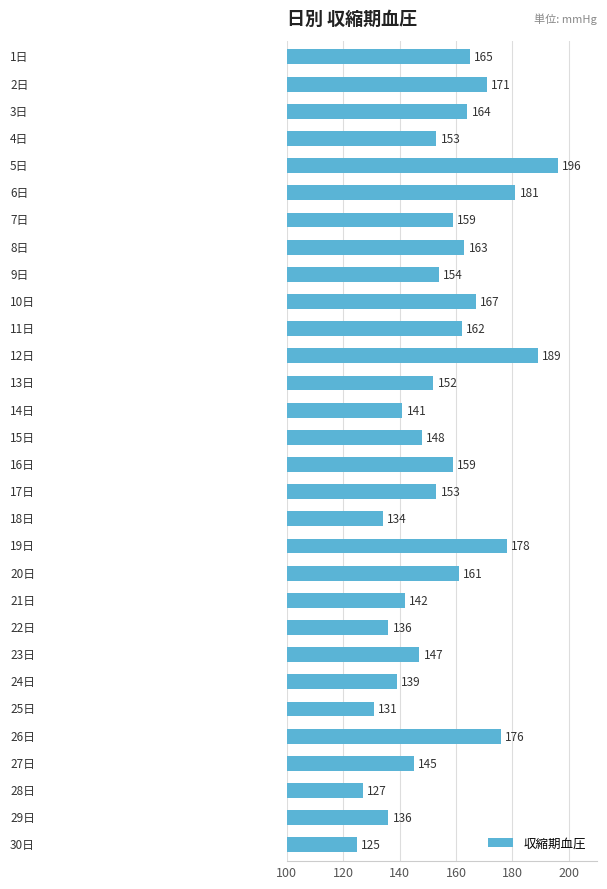

What is the value of the 25th bar from the top?

131